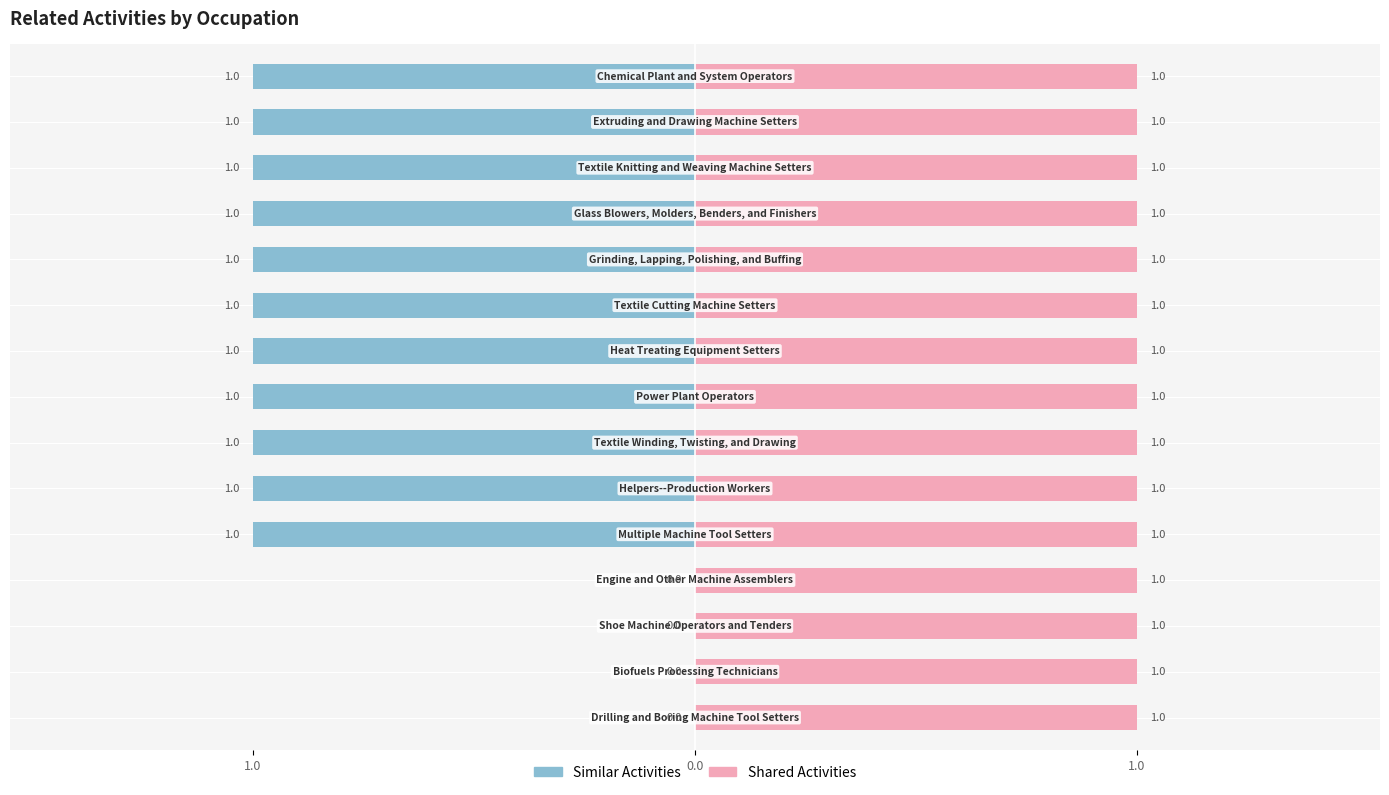

How many series are shown in this chart?

2